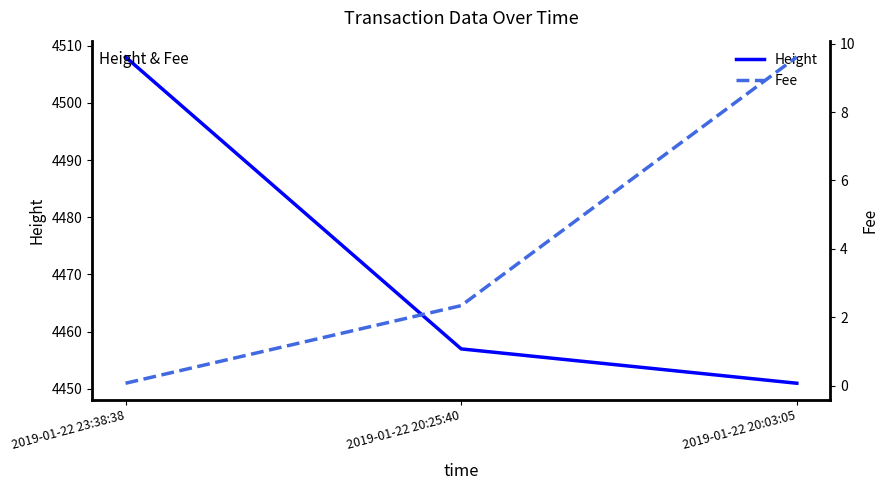

Reading left to right, what are all the values shown in this chart?

Height: 2019-01-22 23:38:38=4508.0	2019-01-22 20:25:40=4457.0	2019-01-22 20:03:05=4451.0
Fee: 2019-01-22 23:38:38=0.1	2019-01-22 20:25:40=2.3	2019-01-22 20:03:05=9.6